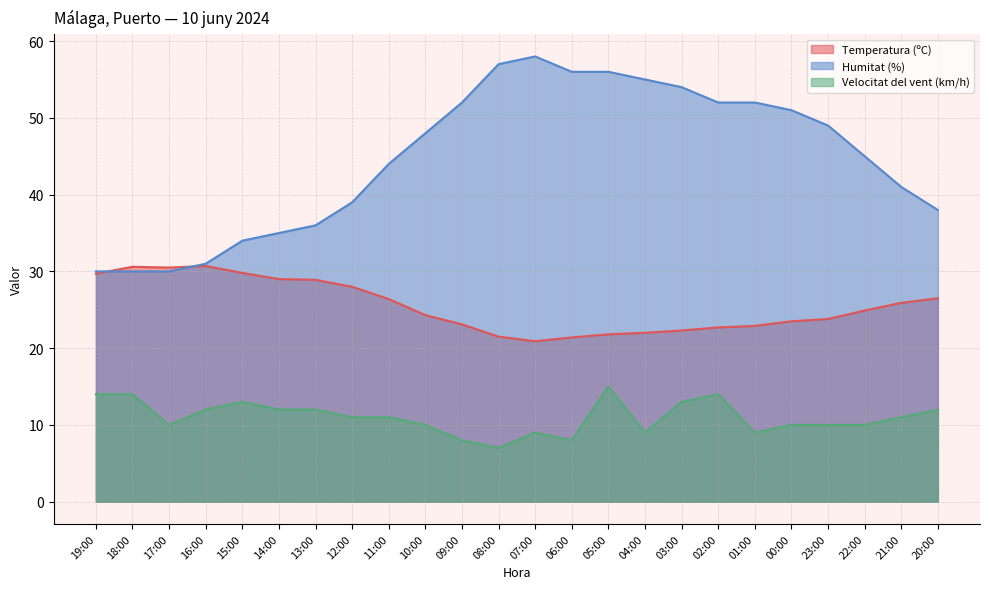

Which series has the widest spread of values?

Humitat (%)